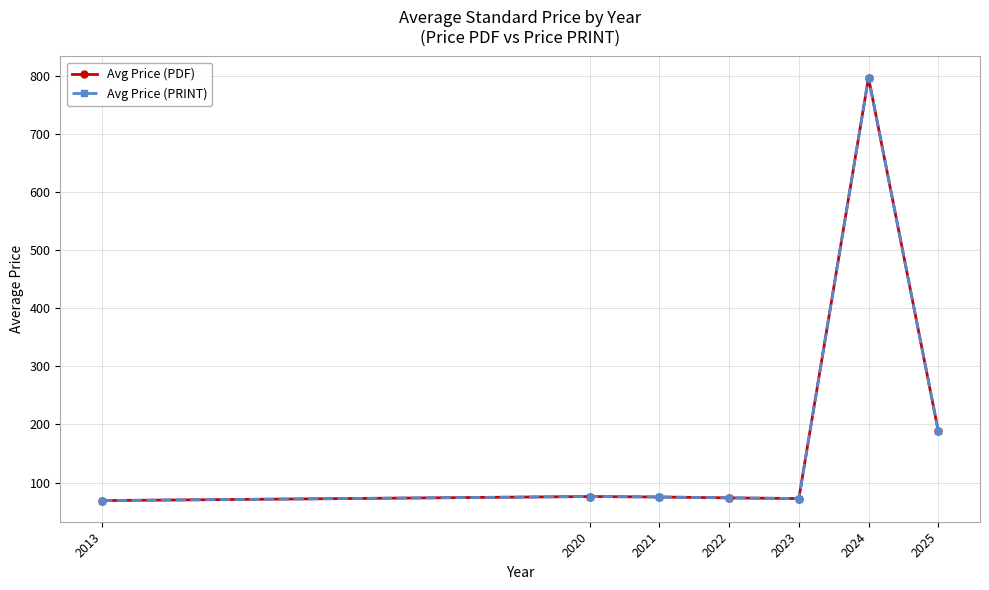

Does the chart have visible grid lines?

Yes